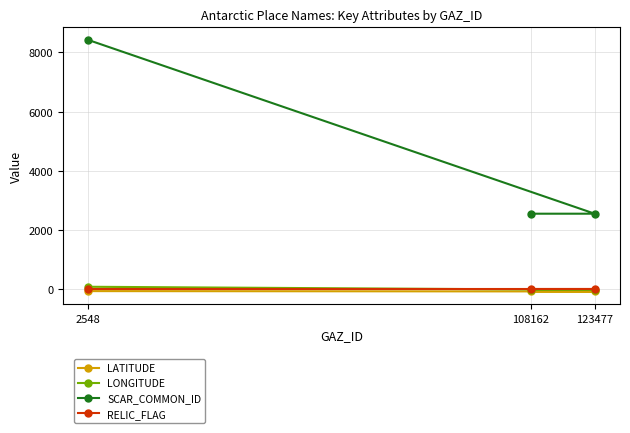

The SCAR_COMMON_ID series shows 1042.6 at 108162. True or false?

False